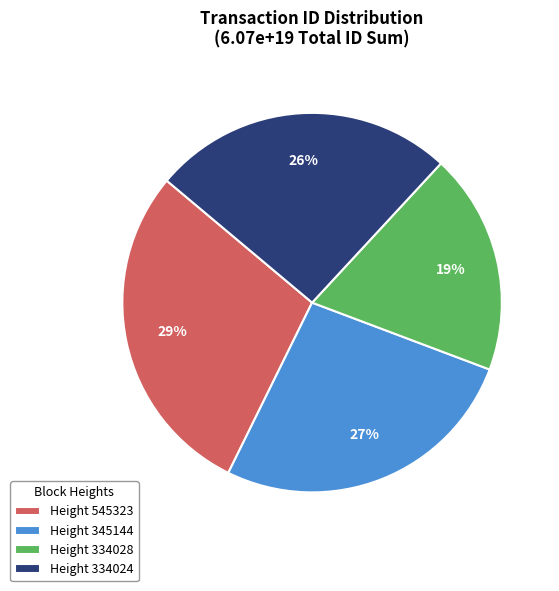

Between Height 545323 and Height 334024, which is larger?

Height 545323